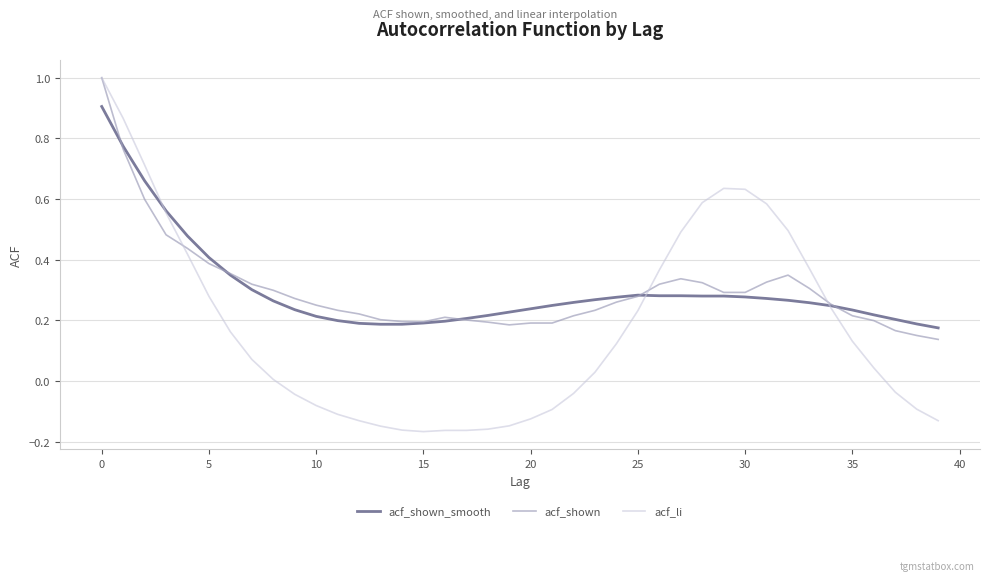

Which series has the widest spread of values?

acf_li